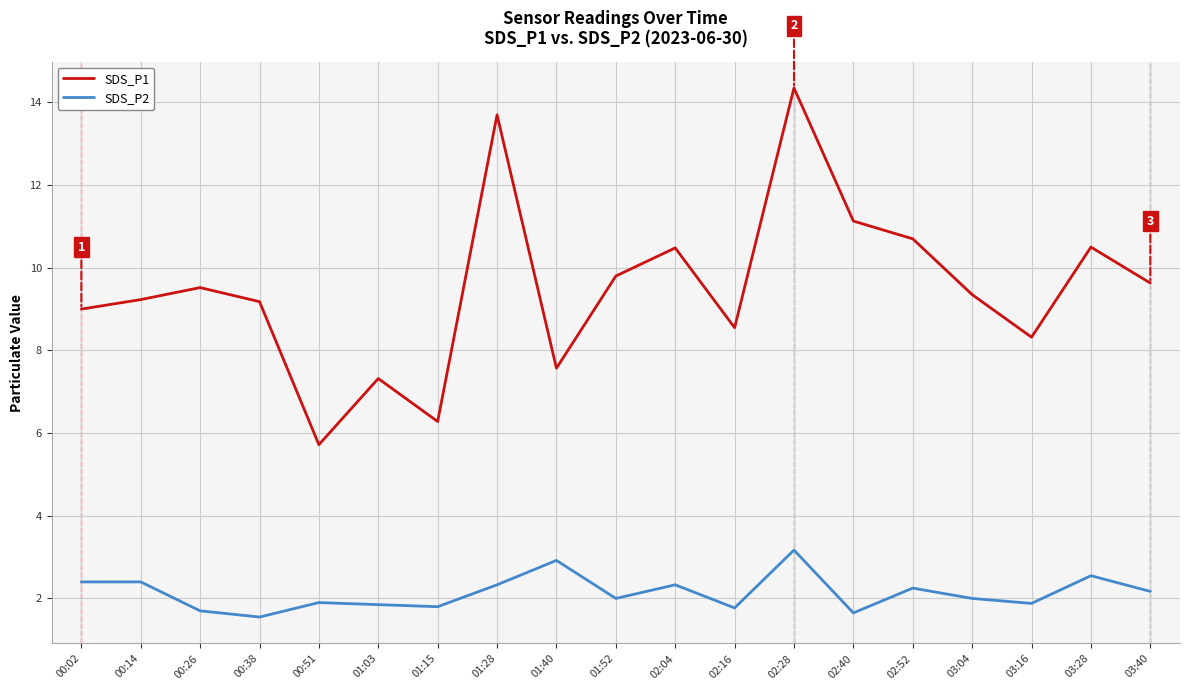

What is the total value across all series at 03:40?

11.8